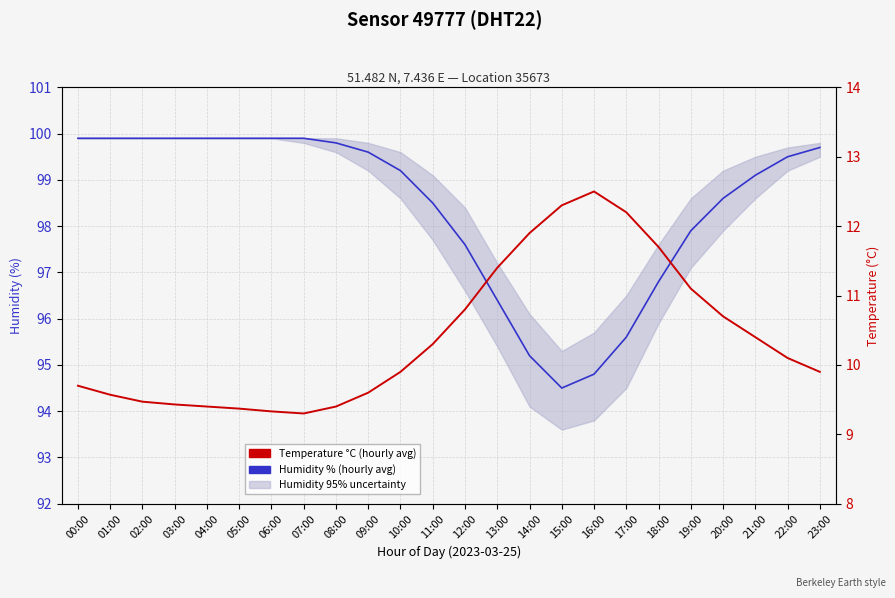

At which label is Temperature °C (hourly avg) closest to 10?

10:00